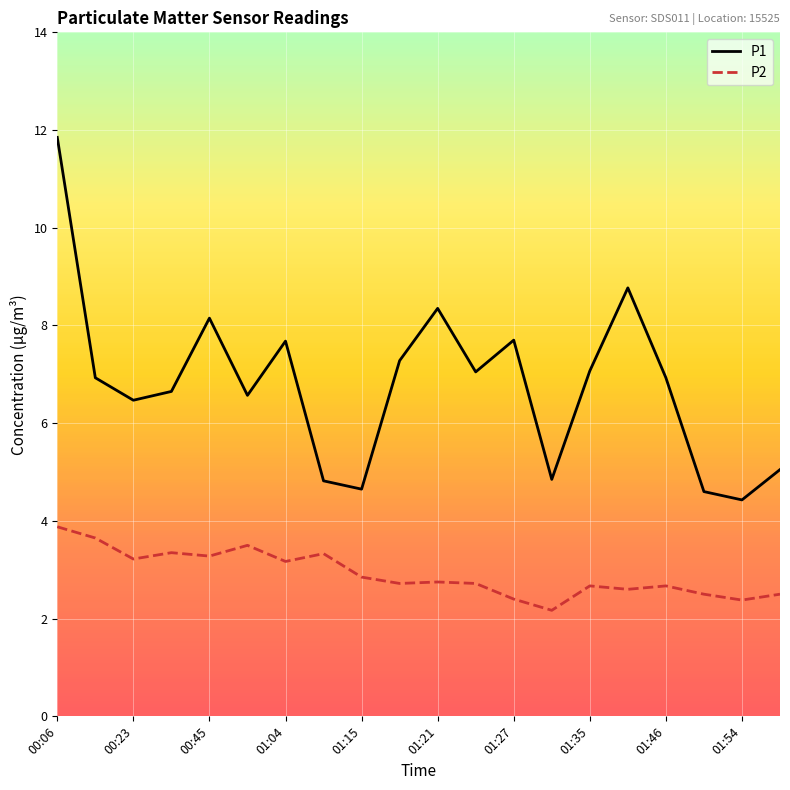

Which series has the largest total across all categories?

P1